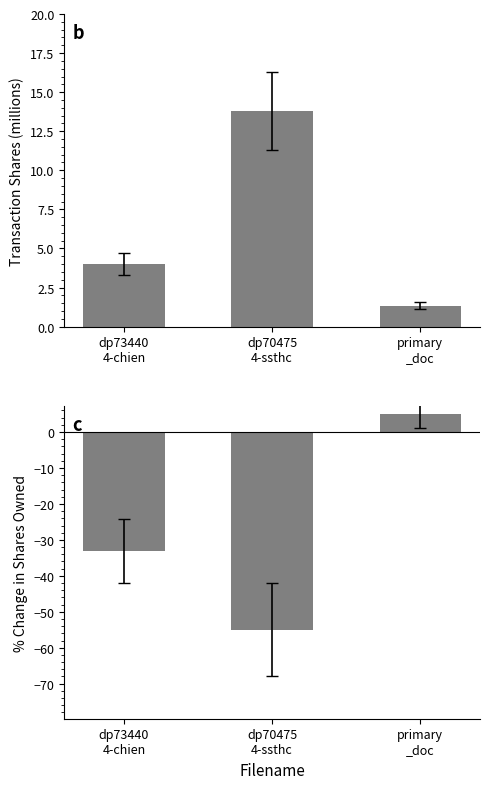

How many data points does each series have?

3